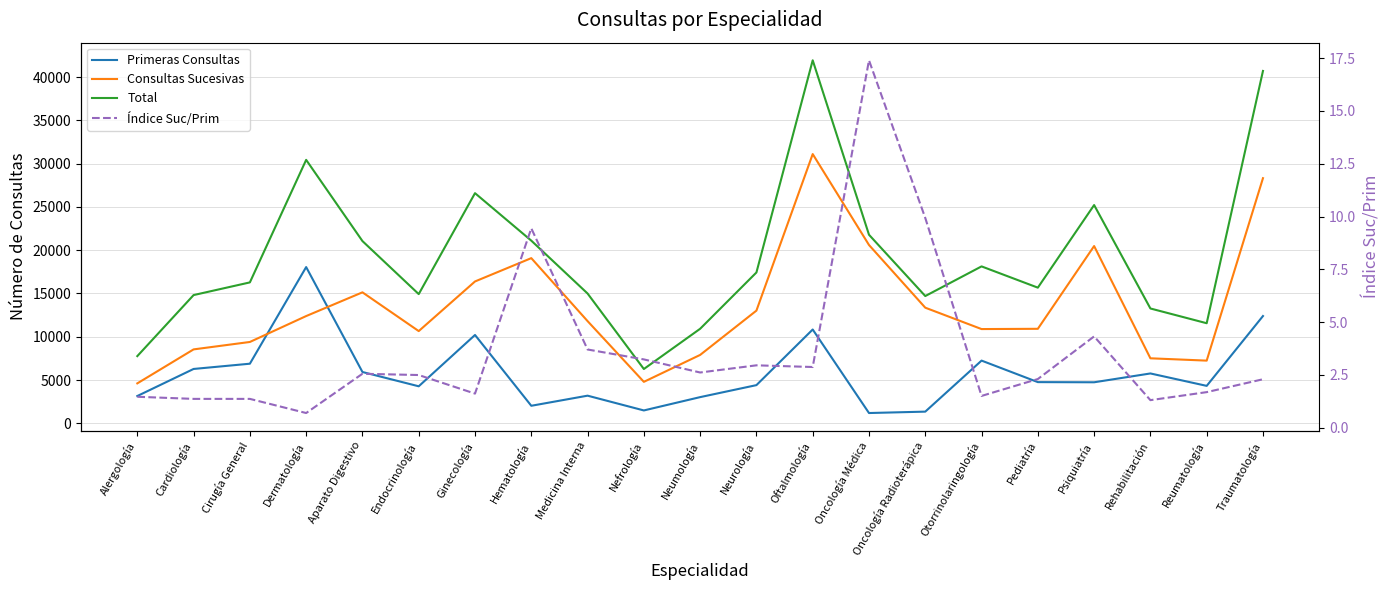

Reading left to right, extract all data points from this chart.

Primeras Consultas: 3150.0	6277.0	6884.0	18051.0	5925.0	4274.0	10204.0	2022.0	3190.0	1483.0	3022.0	4408.0	10837.0	1184.0	1345.0	7243.0	4756.0	4738.0	5757.0	4322.0	12393.0
Consultas Sucesivas: 4611.0	8538.0	9396.0	12390.0	15132.0	10653.0	16389.0	19084.0	11806.0	4788.0	7899.0	13019.0	31110.0	20604.0	13358.0	10887.0	10917.0	20481.0	7509.0	7240.0	28324.0
Total: 7761.0	14815.0	16280.0	30441.0	21057.0	14927.0	26593.0	21106.0	14996.0	6271.0	10921.0	17427.0	41947.0	21788.0	14703.0	18130.0	15673.0	25219.0	13266.0	11562.0	40717.0
Índice Suc/Prim: 1.5	1.4	1.4	0.7	2.5	2.5	1.6	9.4	3.7	3.2	2.6	3.0	2.9	17.4	9.9	1.5	2.3	4.3	1.3	1.7	2.3